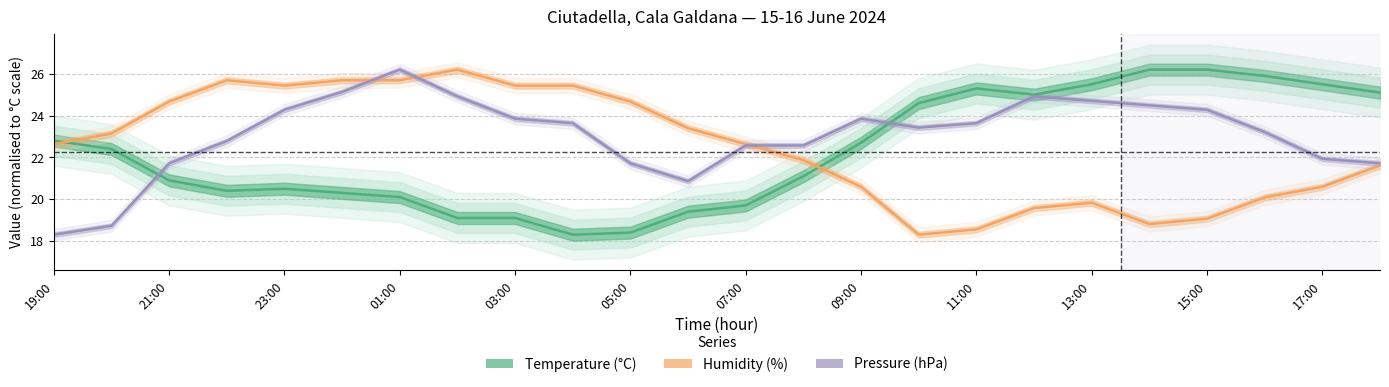

Rank the series at 14:00 from lowest to highest value.

Humidity (%), Pressure (hPa), Temperature (°C)